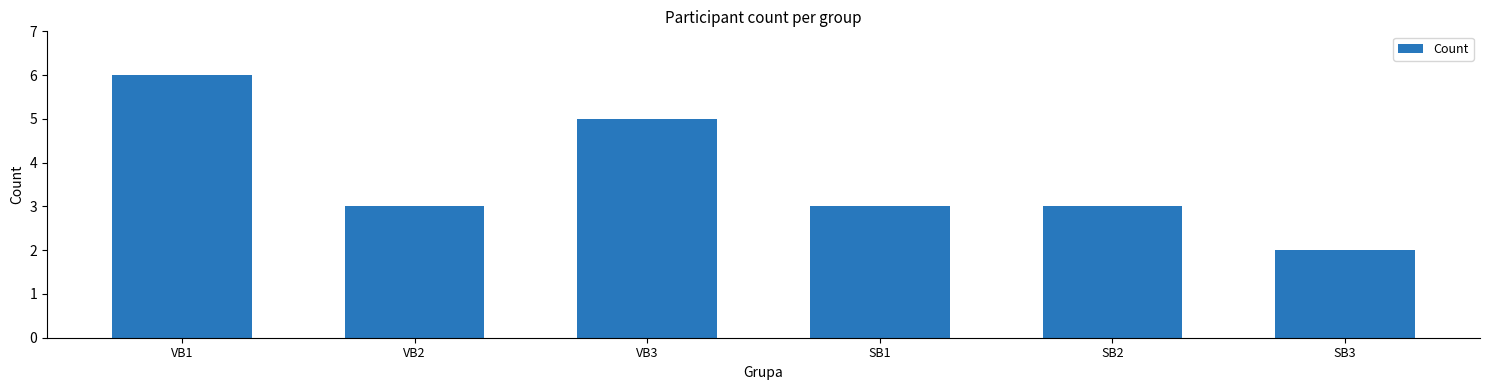

What is the smallest value displayed?

2